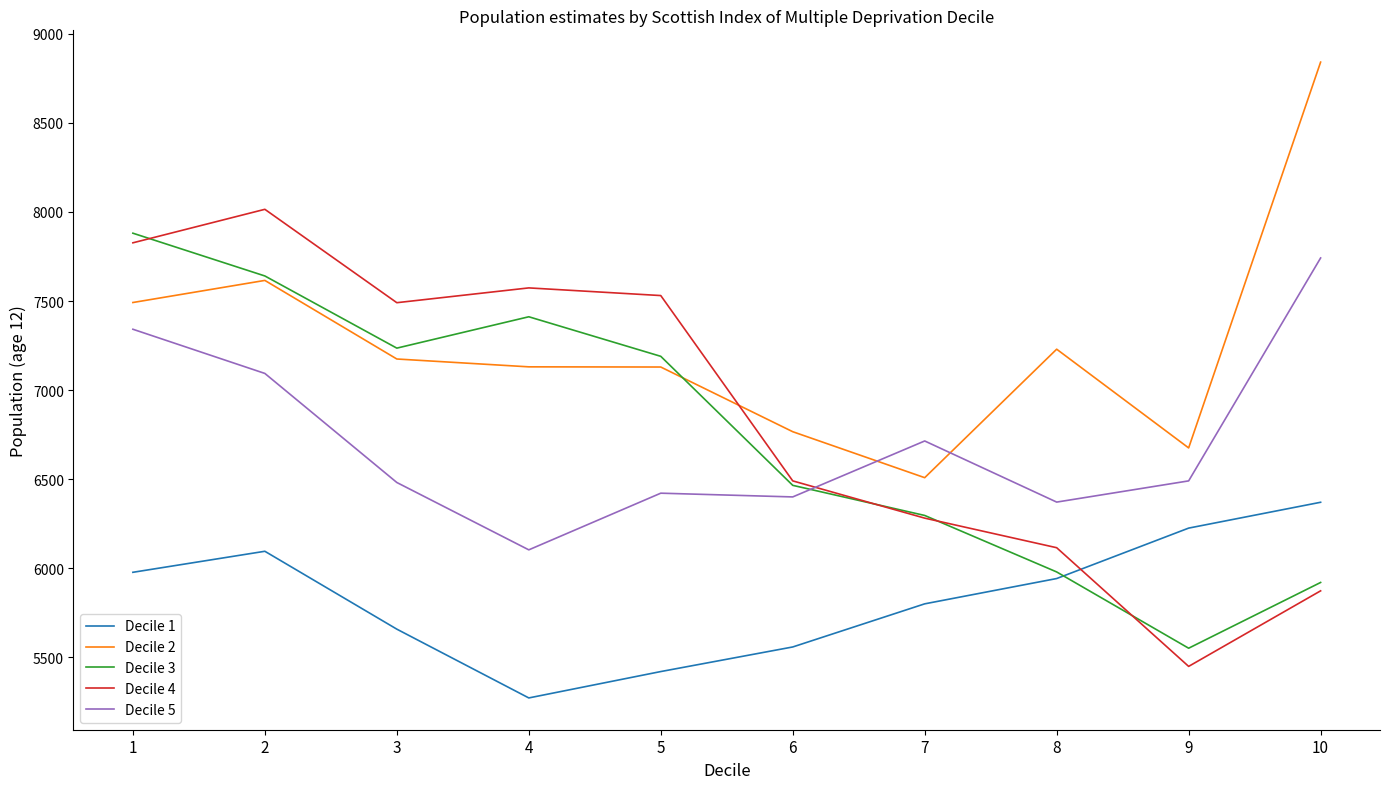

Which label corresponds to the smallest value in the chart?

4